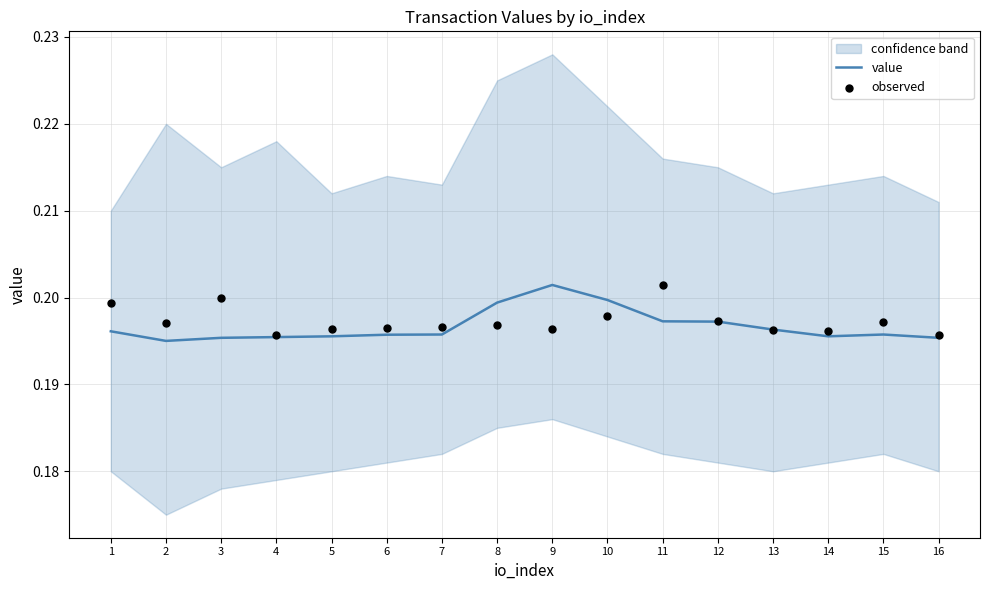

The value series shows 0.1 at 12. True or false?

False